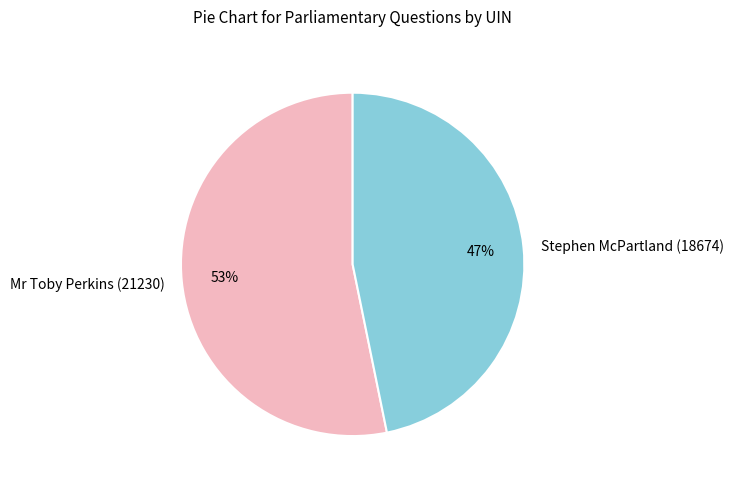

Rank the categories by value from lowest to highest.

Stephen McPartland (18674), Mr Toby Perkins (21230)